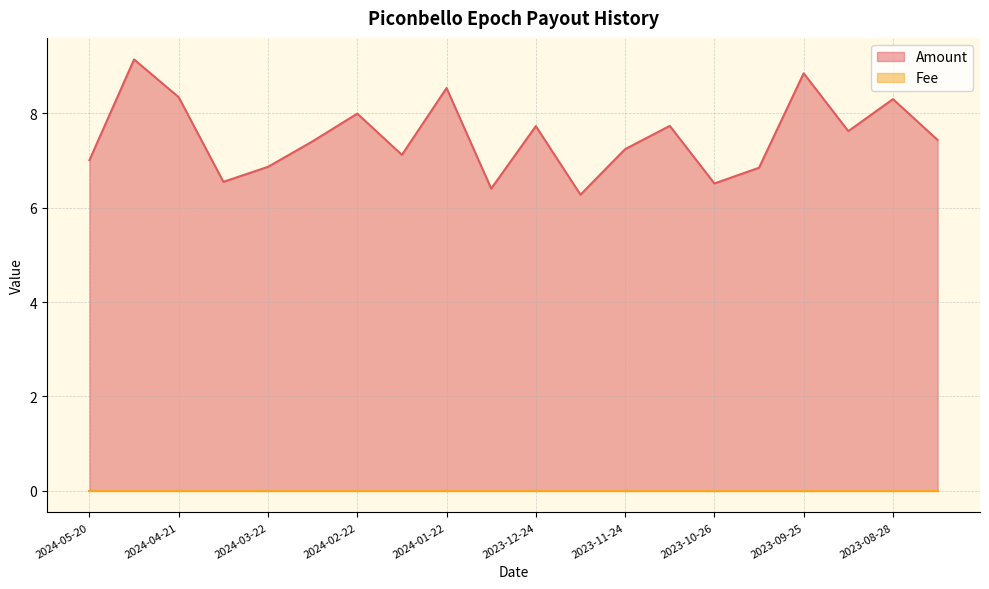

Which label corresponds to the largest value in the chart?

2024-05-06